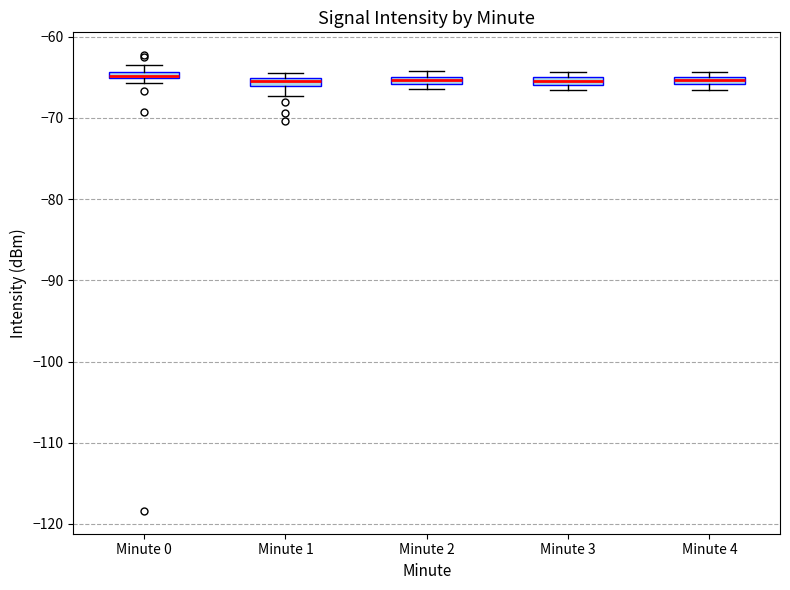

Where is the upper edge of the box for Minute 0 on the y-axis? The values are not printed on the chart, so give them approximately, as read against the axis.

-64